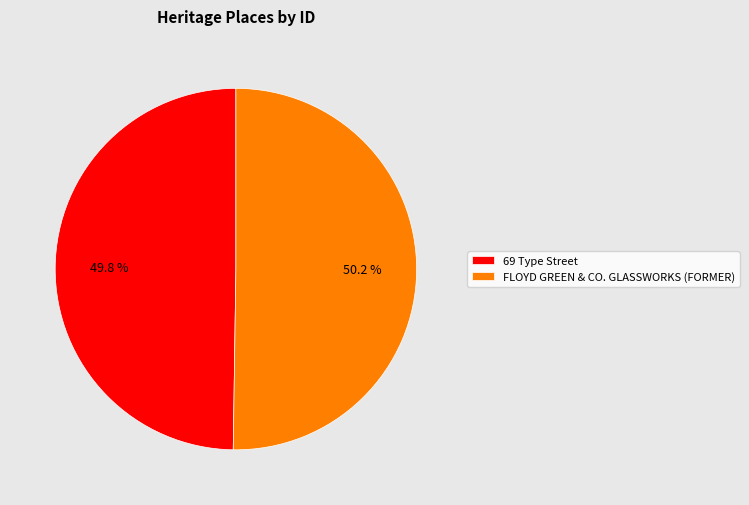

Approximately how many times larger is the value at FLOYD GREEN & CO. GLASSWORKS (FORMER) compared to 69 Type Street?

1.0